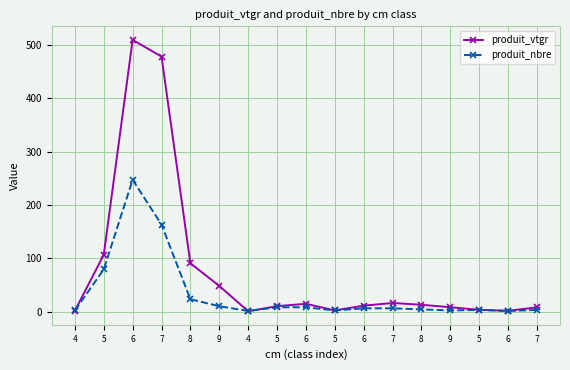

Is this an area chart (filled region under the line)?

No